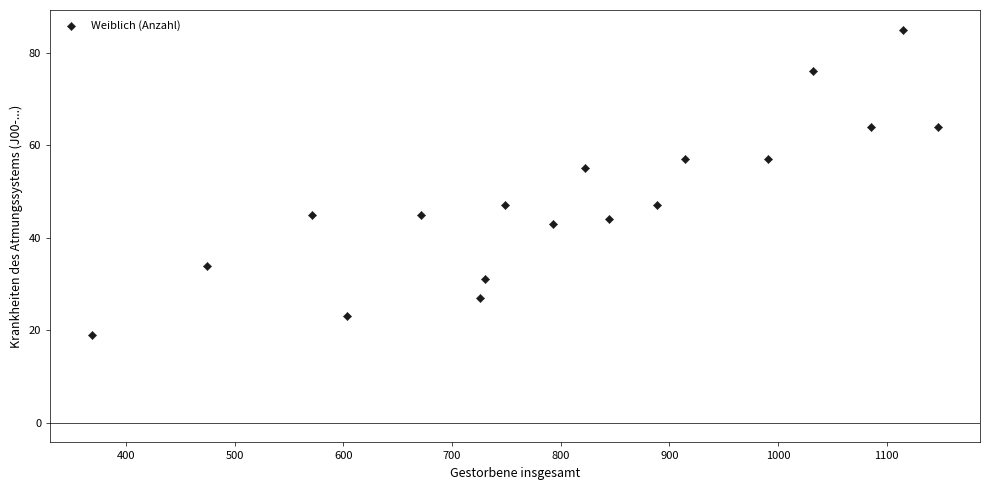

What is the range of Y values (max minus min)?

66